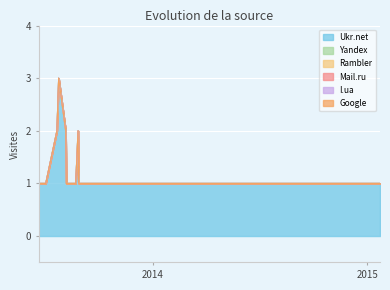

How many Ukr.net values are between 1 and 2?

19